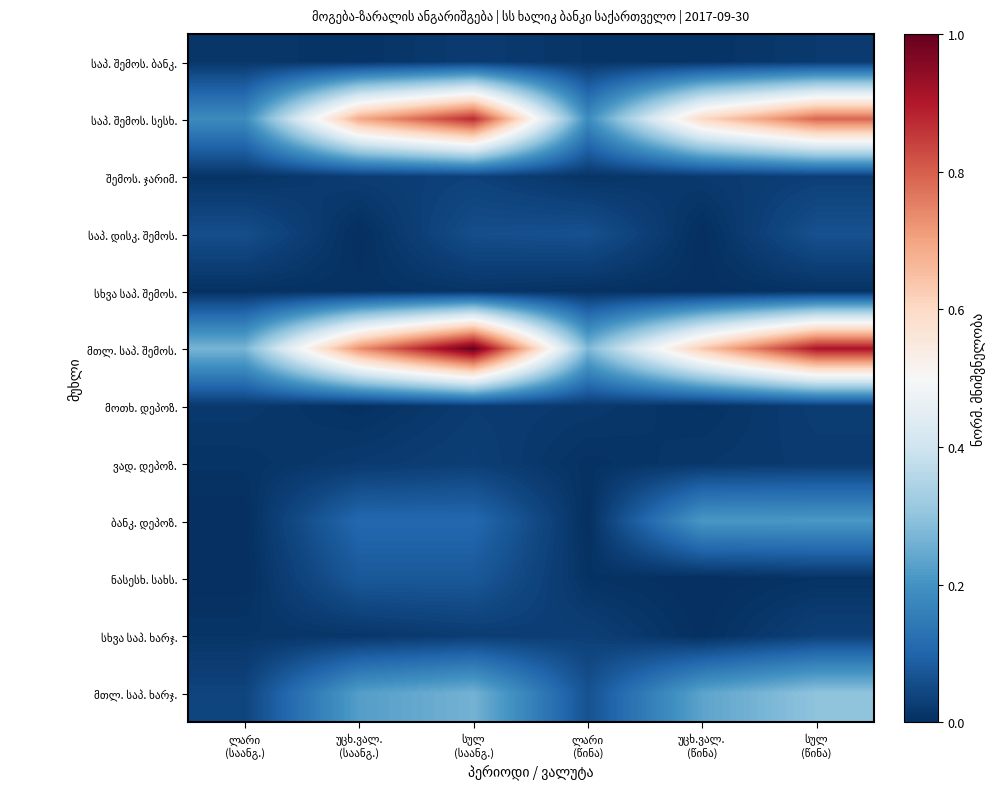

The სხვა საპ. ხარჯ. series shows 0.0 at სულ (წინა). True or false?

True